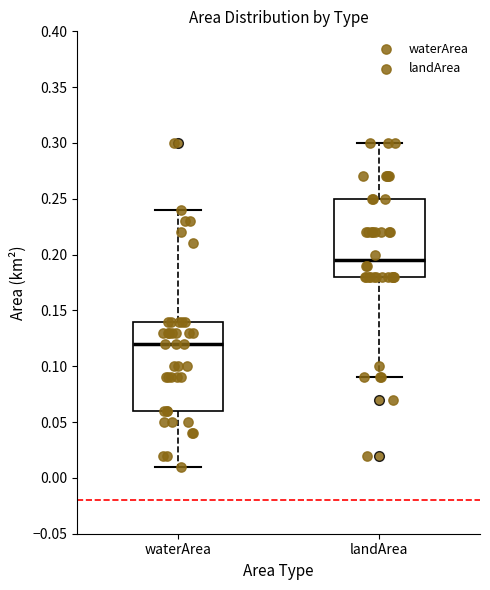

Reading left to right, read every box against the y-axis: the position of its median line, the range the box covers, and the ends of its whiskers. The values are not printed on the chart, so give them approximately, as read against the axis.

waterArea: median 0.120, box 0.060 to 0.140, whiskers 0.010 to 0.240
landArea: median 0.195, box 0.180 to 0.250, whiskers 0.090 to 0.300